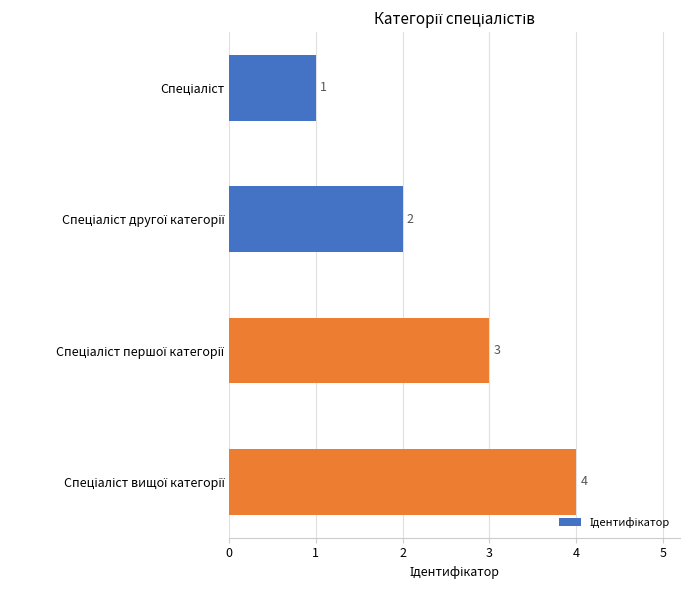

What is the value of the 2nd bar from the top?

2